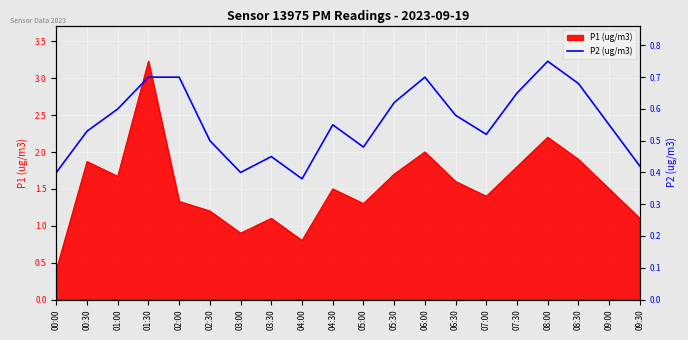

The P1 (ug/m3) series shows 0.9 at 03:00. True or false?

True